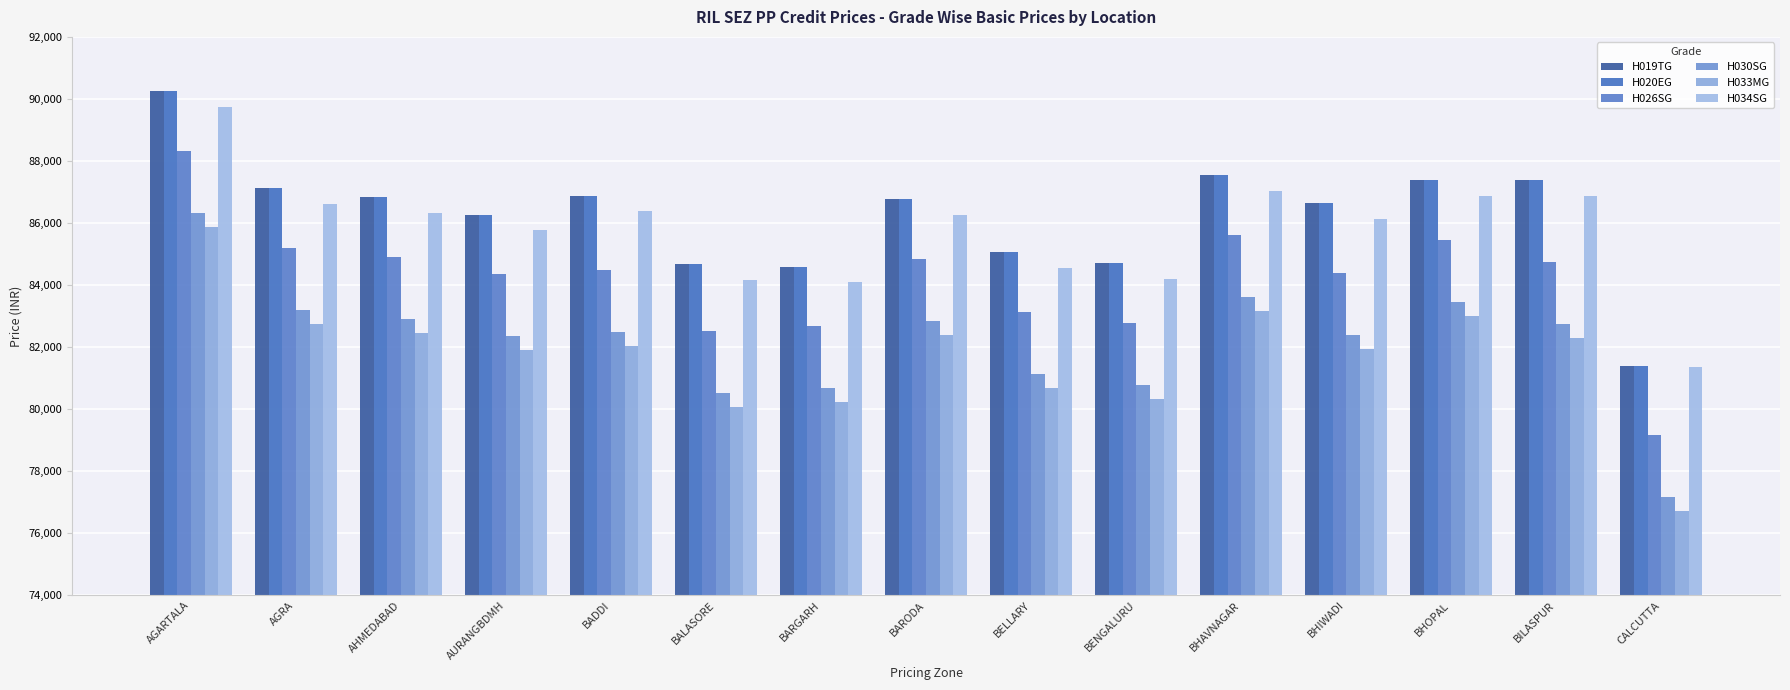

Is the value of H033MG at BALASORE greater than the value of H030SG at BARODA?

No